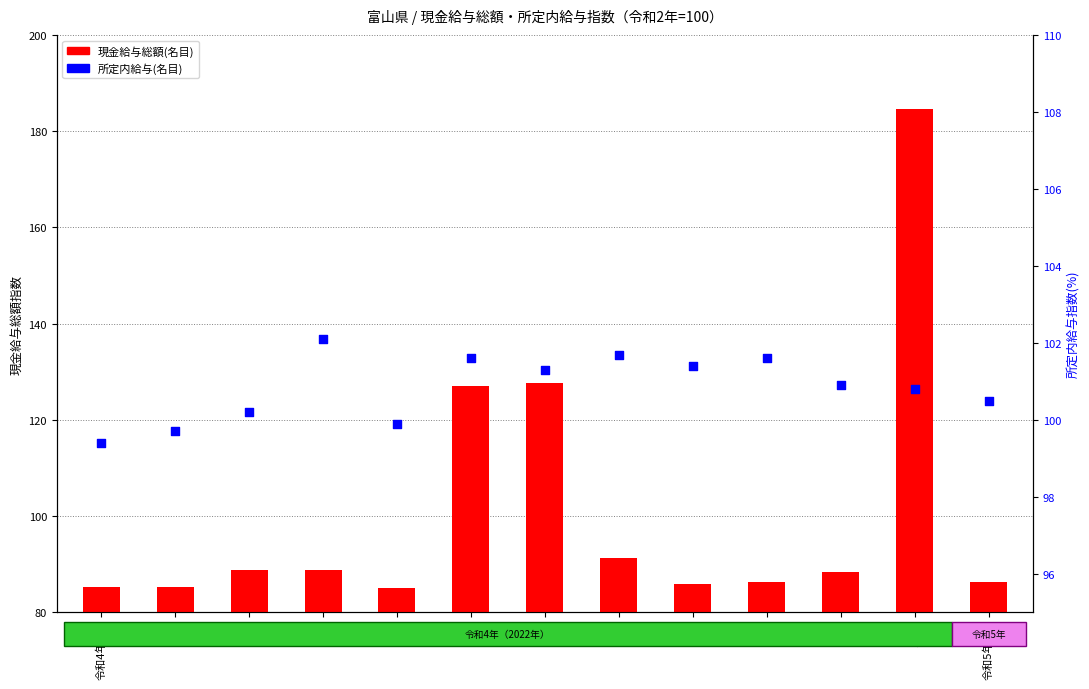

Which series contains the lowest Y value?

現金給与総額(名目)